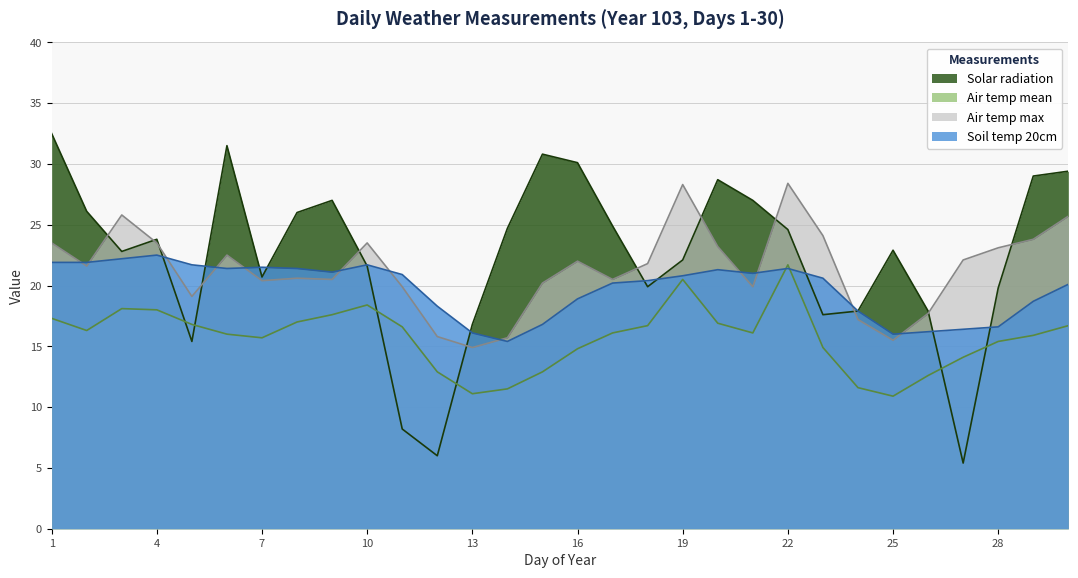

At which category does Solar radiation reach its first local valley?

3